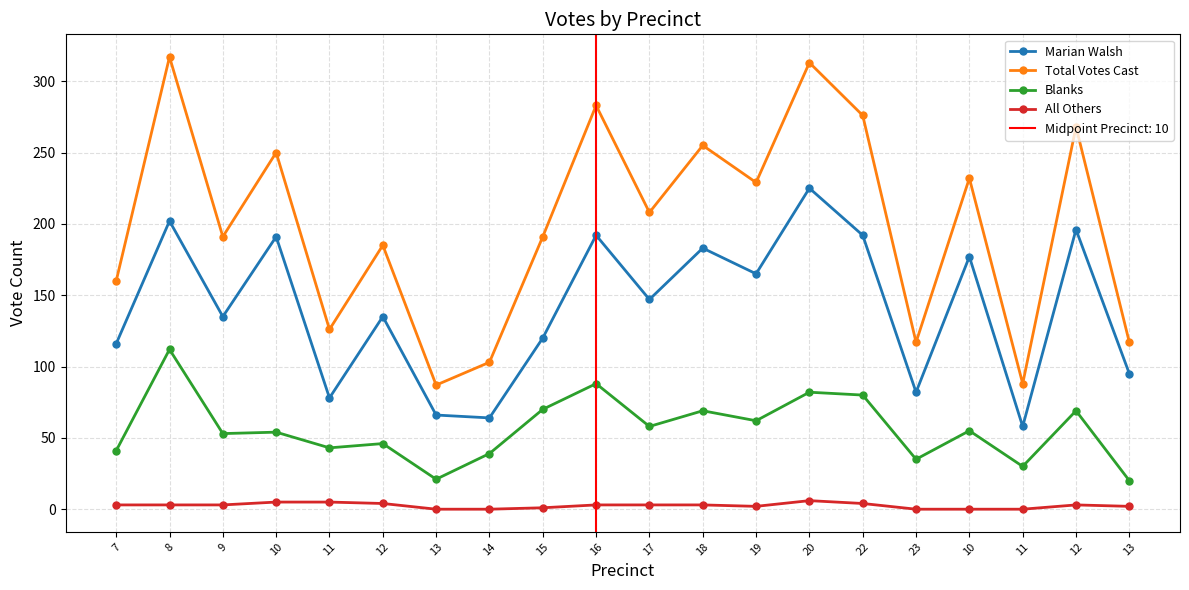

Reading right to left, transcribe all the data shown in this chart.

Marian Walsh: 13=95	12=196	11=58	10=177	23=82	22=192	20=225	19=165	18=183	17=147	16=192	15=120	14=64	13=66	12=135	11=78	10=191	9=135	8=202	7=116
Total Votes Cast: 13=117	12=268	11=88	10=232	23=117	22=276	20=313	19=229	18=255	17=208	16=283	15=191	14=103	13=87	12=185	11=126	10=250	9=191	8=317	7=160
Blanks: 13=20	12=69	11=30	10=55	23=35	22=80	20=82	19=62	18=69	17=58	16=88	15=70	14=39	13=21	12=46	11=43	10=54	9=53	8=112	7=41
All Others: 13=2	12=3	11=0	10=0	23=0	22=4	20=6	19=2	18=3	17=3	16=3	15=1	14=0	13=0	12=4	11=5	10=5	9=3	8=3	7=3